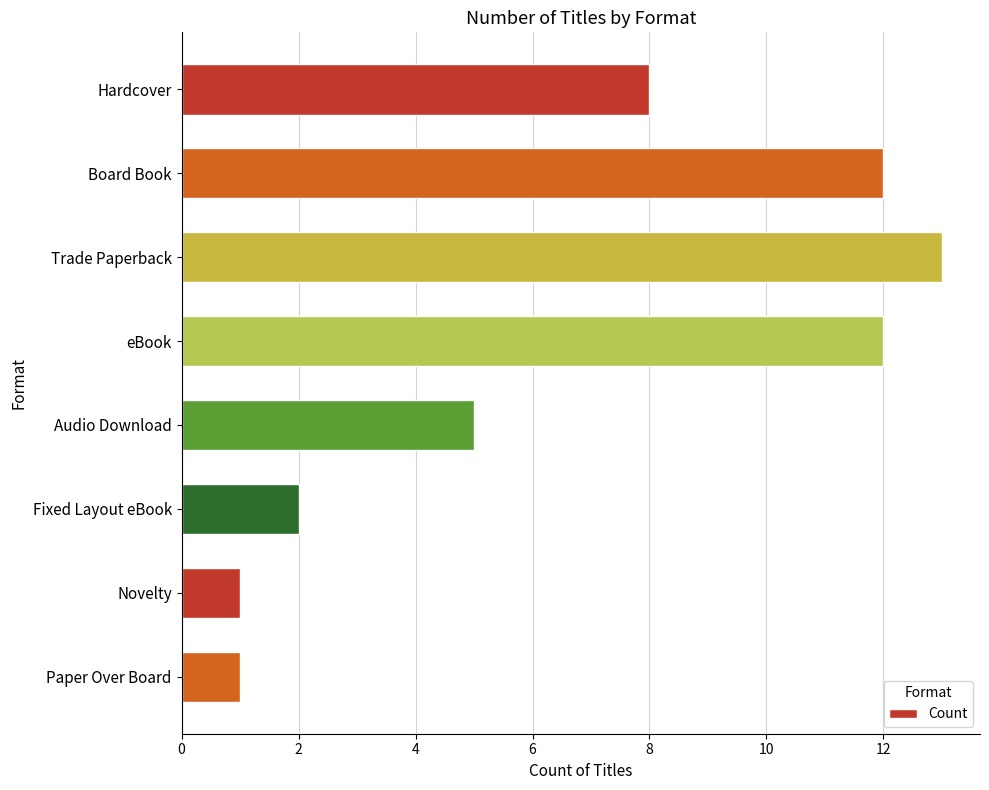

Reading bottom to top, list all the values displayed in this chart.

Paper Over Board=1	Novelty=1	Fixed Layout eBook=2	Audio Download=5	eBook=12	Trade Paperback=13	Board Book=12	Hardcover=8